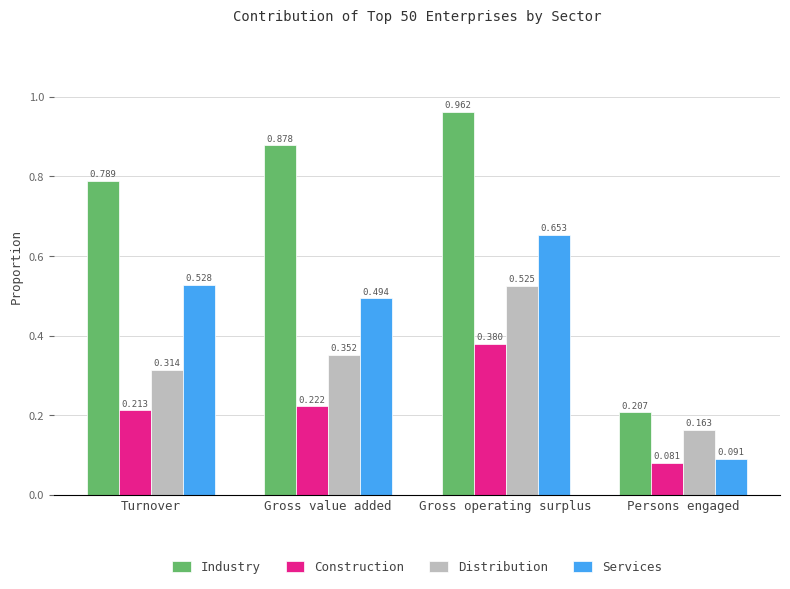

List the series in order of their overall mean, lowest first.

Construction, Distribution, Services, Industry